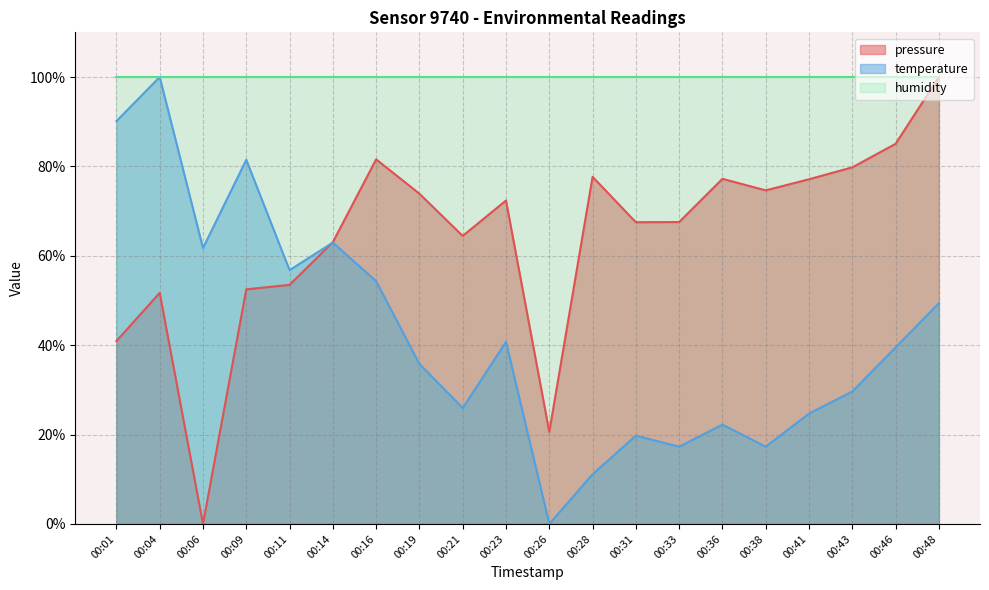

How many distinct data groups are displayed?

3